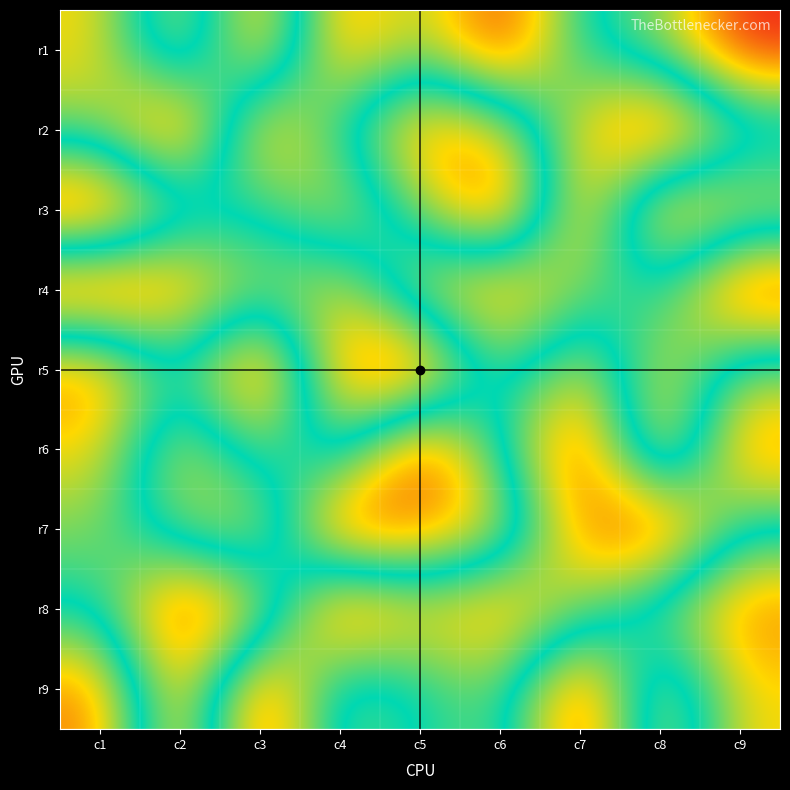

Reading left to right, list all the values displayed in this chart.

r1: c1=3	c2=7	c3=2	c4=8	c5=6	c6=9	c7=5	c8=4	c9=1
r2: c1=4	c2=1	c3=8	c4=5	c5=2	c6=3	c7=7	c8=9	c9=6
r3: c1=9	c2=6	c3=5	c4=7	c5=4	c6=1	c7=8	c8=2	c9=3
r4: c1=1	c2=2	c3=4	c4=3	c5=7	c6=8	c7=6	c8=5	c9=9
r5: c1=8	c2=5	c3=9	c4=2	c5=1	c6=6	c7=3	c8=7	c9=4
r6: c1=7	c2=3	c3=6	c4=4	c5=9	c6=5	c7=1	c8=8	c9=2
r7: c1=6	c2=4	c3=3	c4=9	c5=8	c6=7	c7=2	c8=1	c9=5
r8: c1=5	c2=9	c3=7	c4=1	c5=3	c6=2	c7=4	c8=6	c9=8
r9: c1=2	c2=8	c3=1	c4=6	c5=5	c6=4	c7=9	c8=3	c9=7